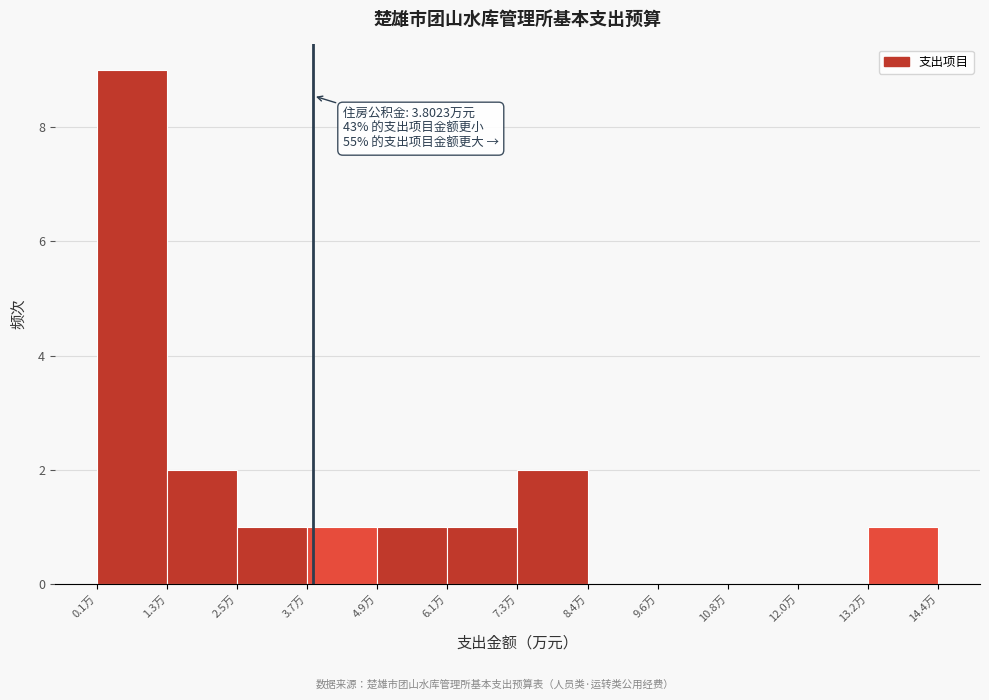

Which range on the x-axis has the tallest bar?

0.2 to 1.4